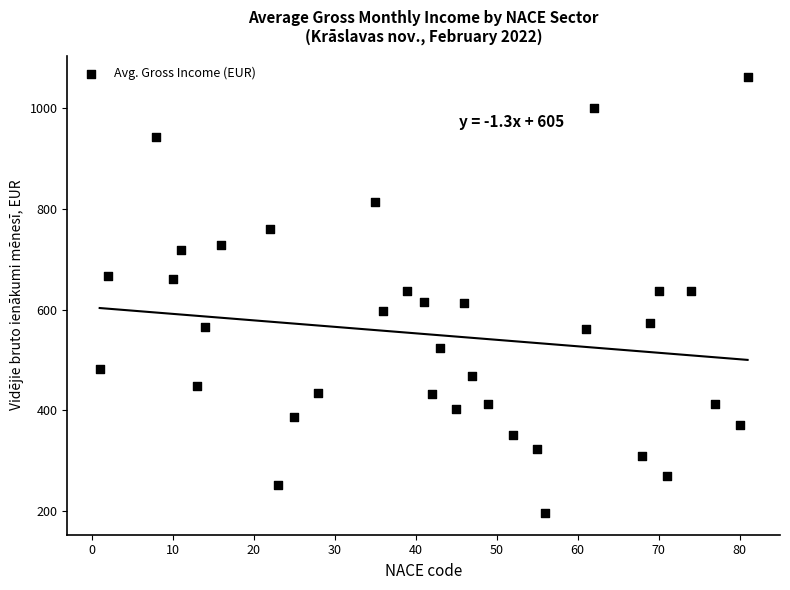

What is the range of X values (max minus min)?

80.0